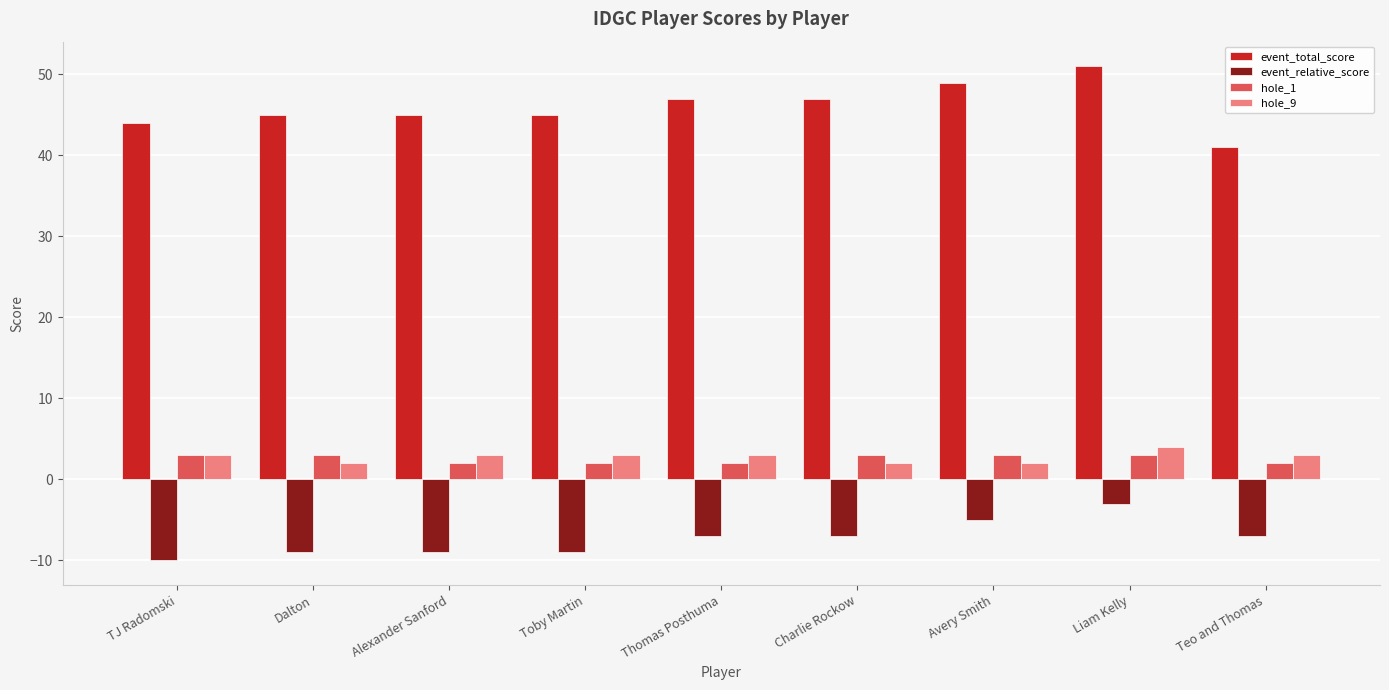

Is it true that hole_9 equals 2 at Charlie Rockow?

True